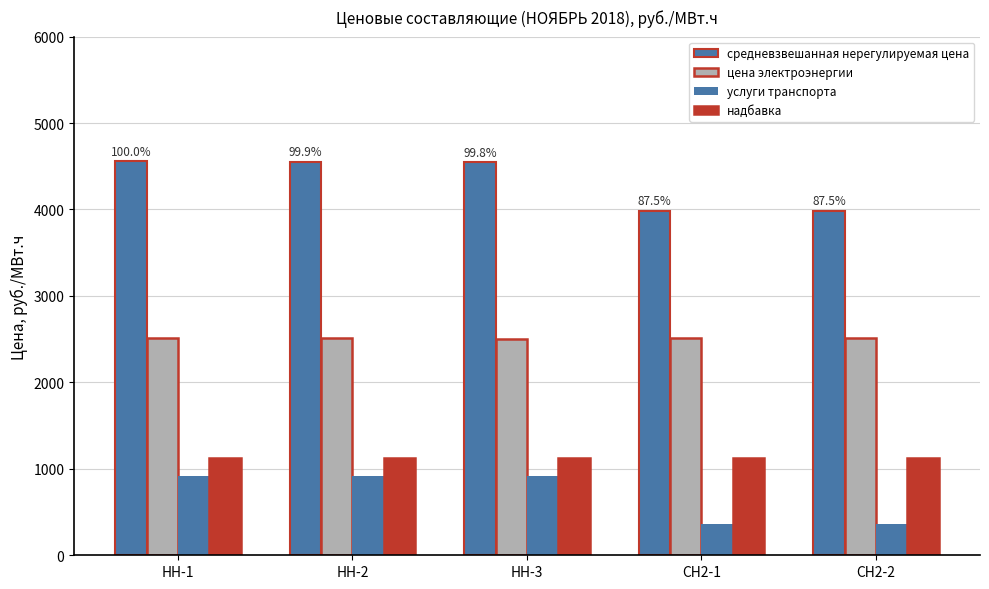

How many bars are there in total?

20